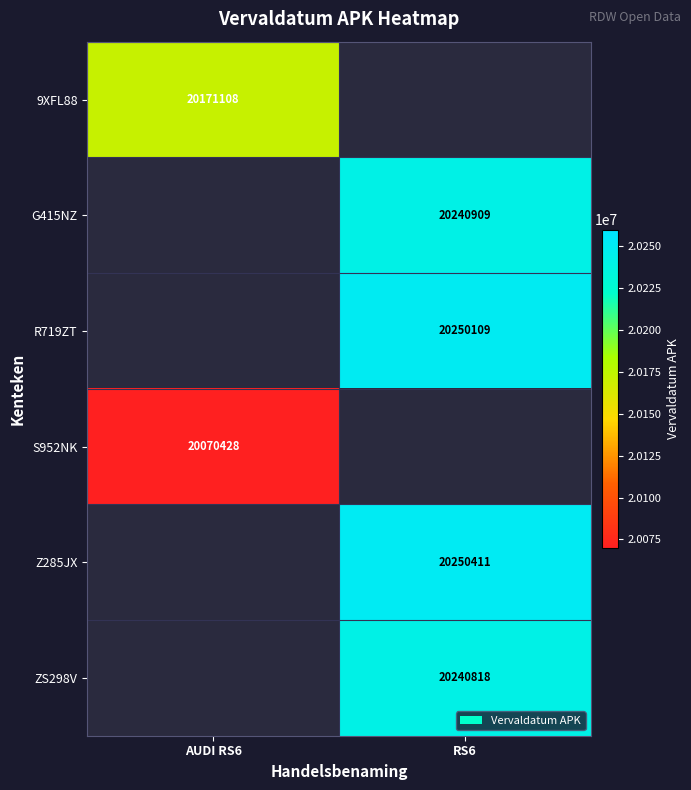

Is the value of R719ZT at RS6 greater than the value of G415NZ at RS6?

Yes